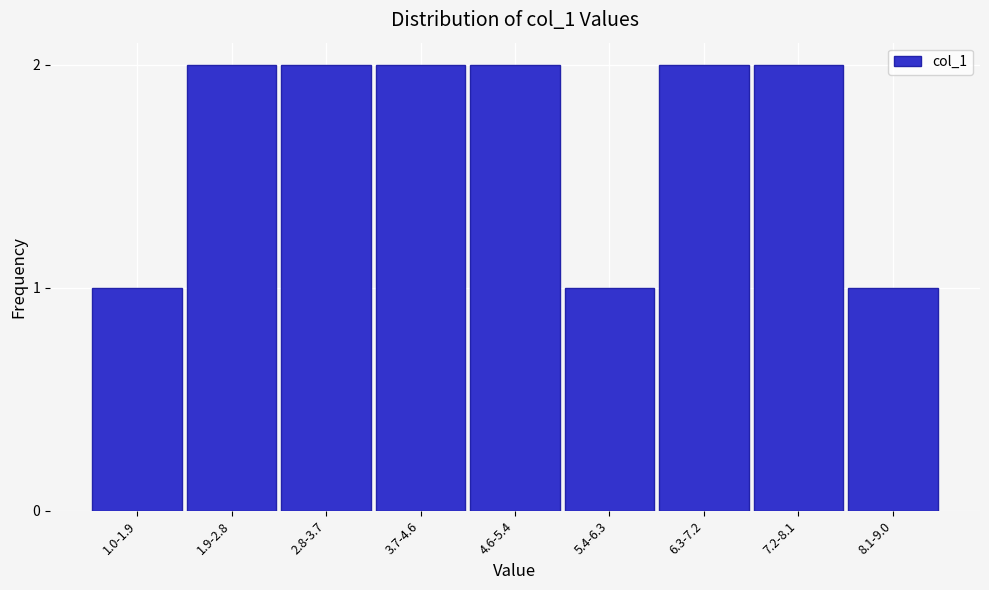

Reading right to left, extract all data points from this chart.

8.1-9.0=1	7.2-8.1=2	6.3-7.2=2	5.4-6.3=1	4.6-5.4=2	3.7-4.6=2	2.8-3.7=2	1.9-2.8=2	1.0-1.9=1